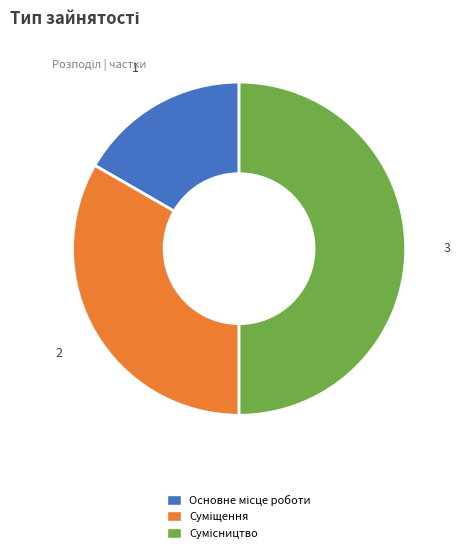

Is it true that Основне місце роботи is 17% of the pie?

True